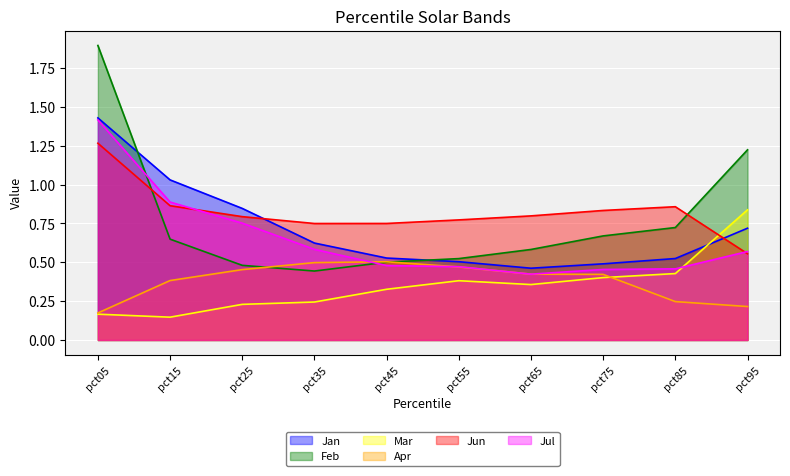

True or false: Mar has more than 1 interior local peaks.

False